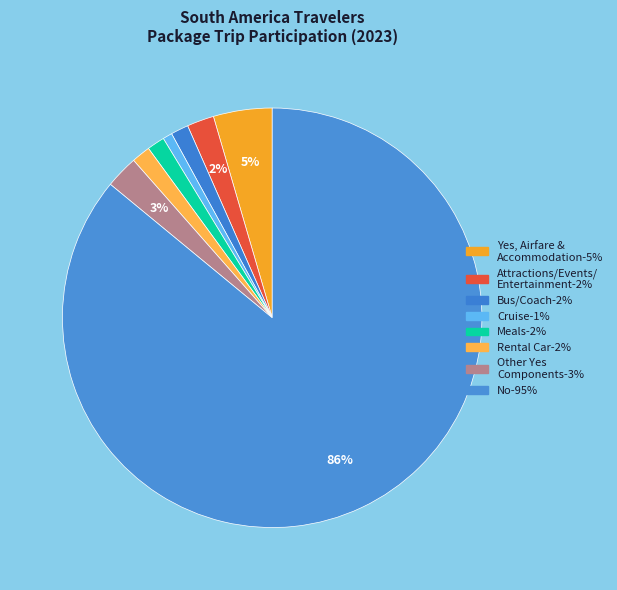

Count the number of slices in the pie.

8